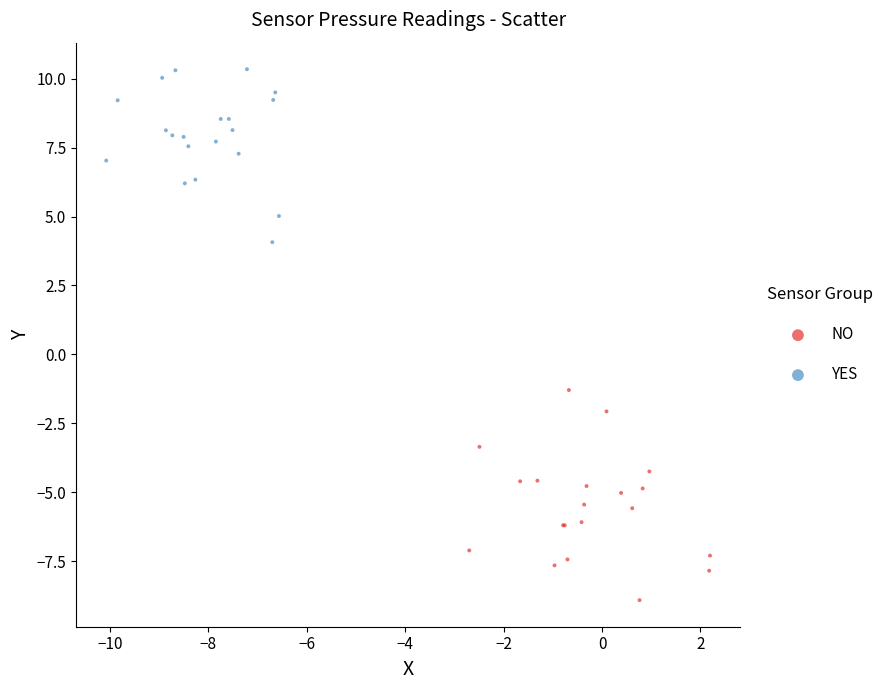

Which series reaches the minimum Y coordinate?

NO